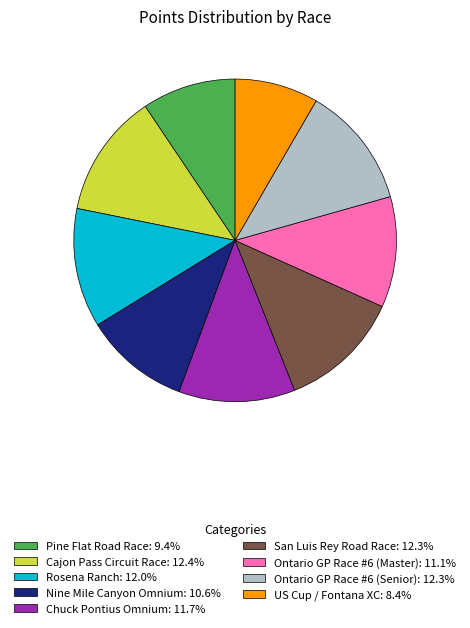

Does any single category account for the majority?

No